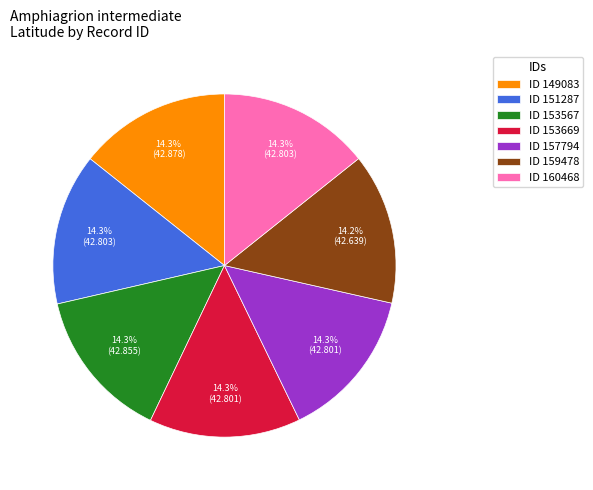

Does any single category account for the majority?

No